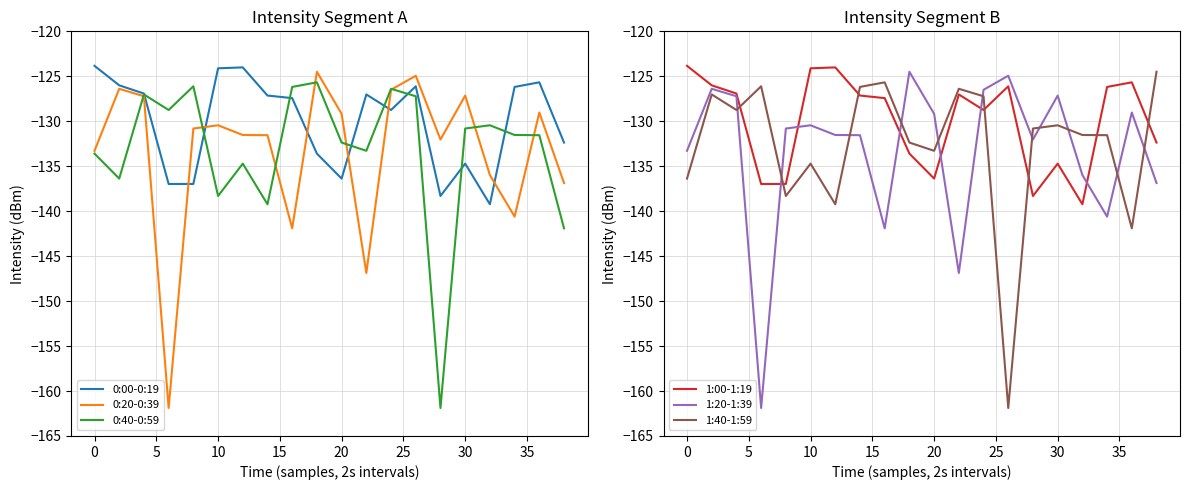

The 0:00-0:19 series shows -136.4 at 20. True or false?

True